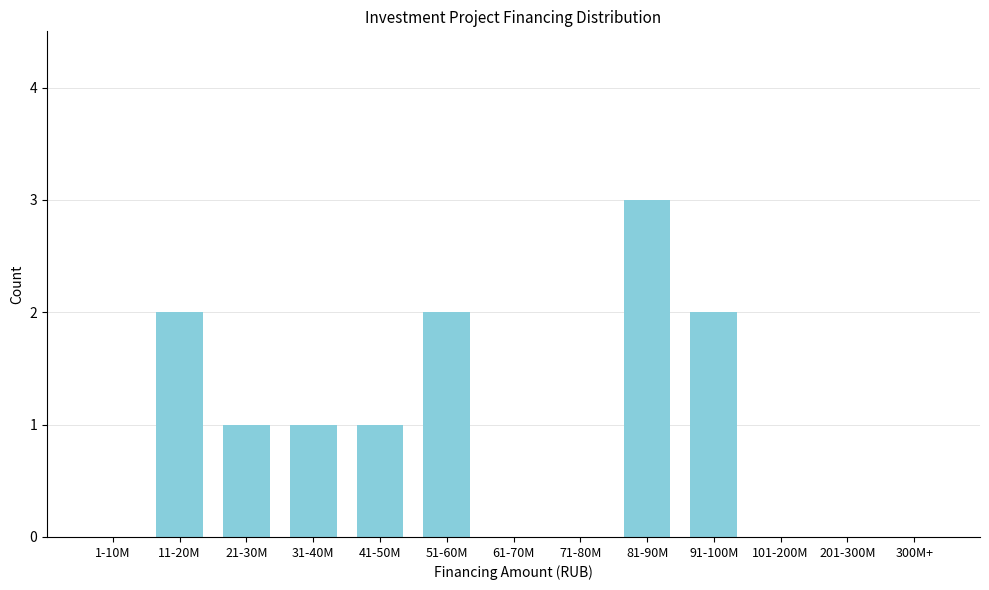

Reading left to right, list all the values displayed in this chart.

1-10M=0	11-20M=2	21-30M=1	31-40M=1	41-50M=1	51-60M=2	61-70M=0	71-80M=0	81-90M=3	91-100M=2	101-200M=0	201-300M=0	300M+=0